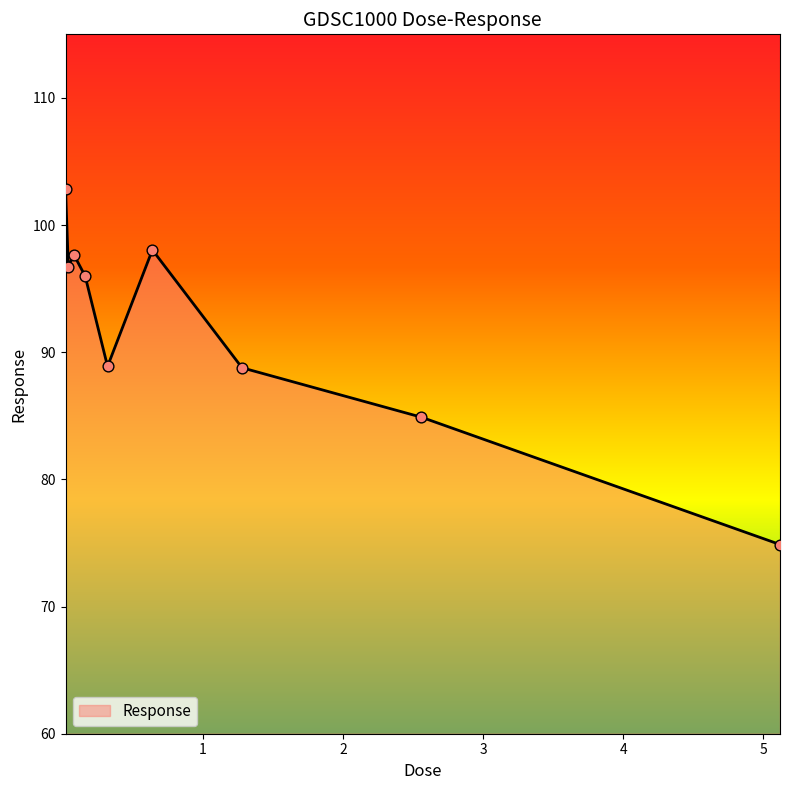

What is the minimum value shown in the chart?

74.9